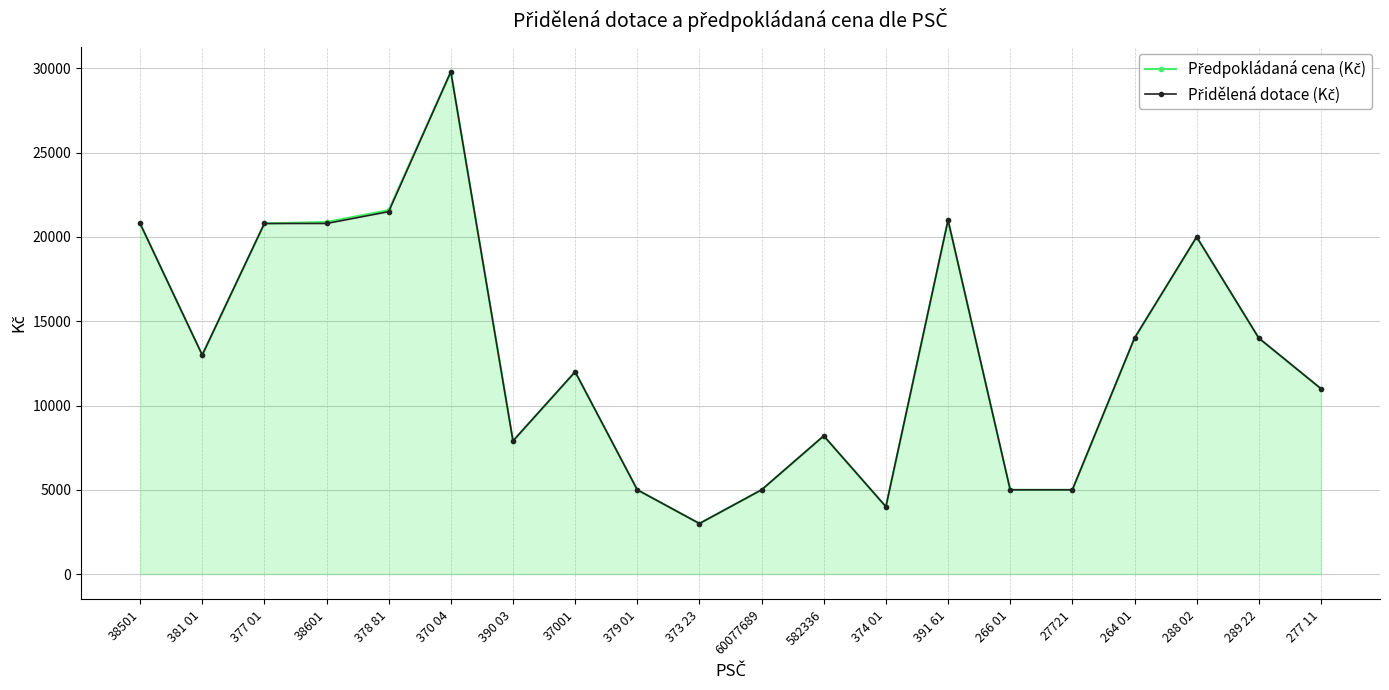

Count the number of data series in this chart.

2